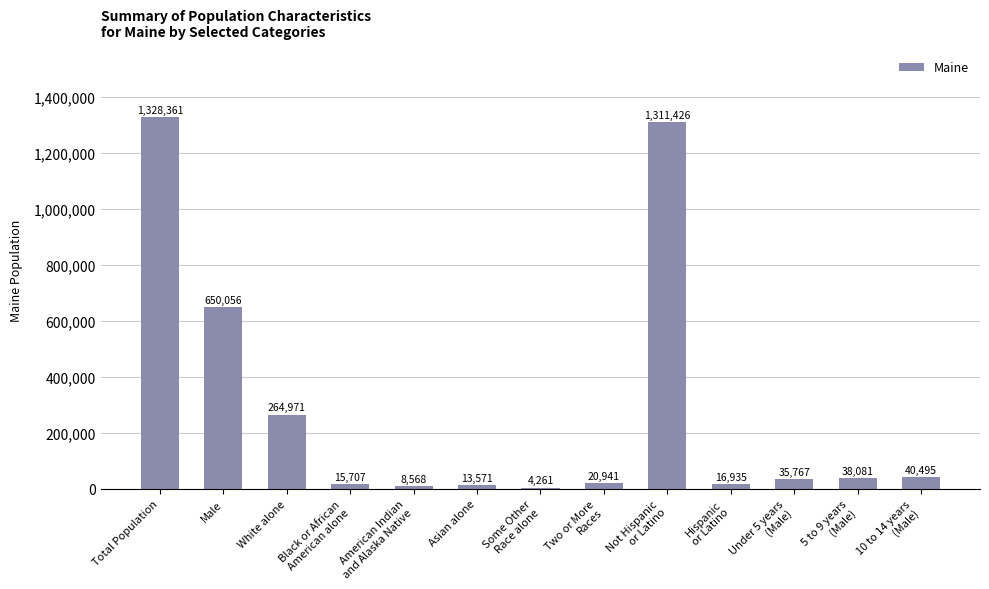

At which label does the data first exceed 35767?

Total Population